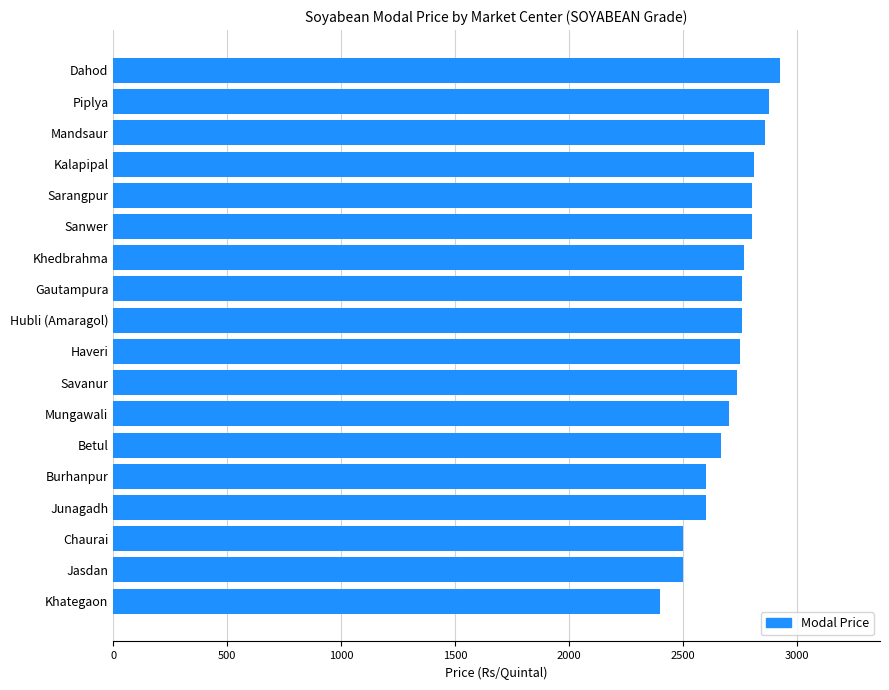

What is the minimum value shown in the chart?

2400.0